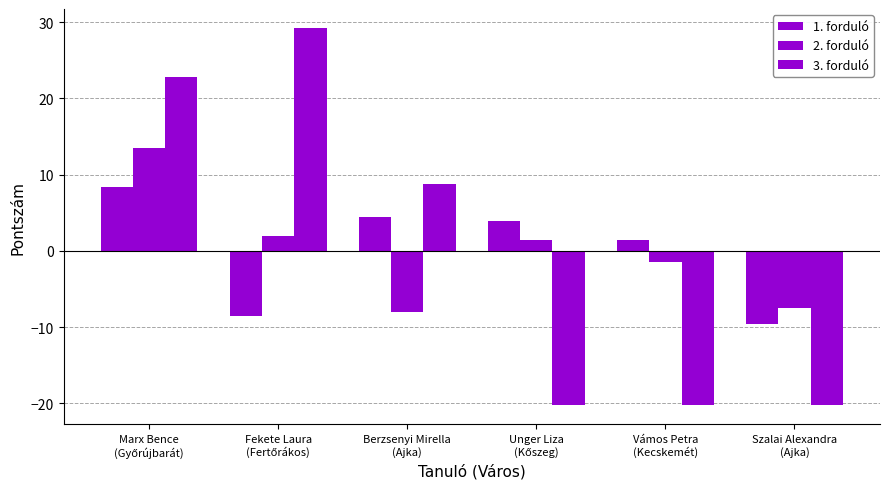

How many bars are there in total?

18